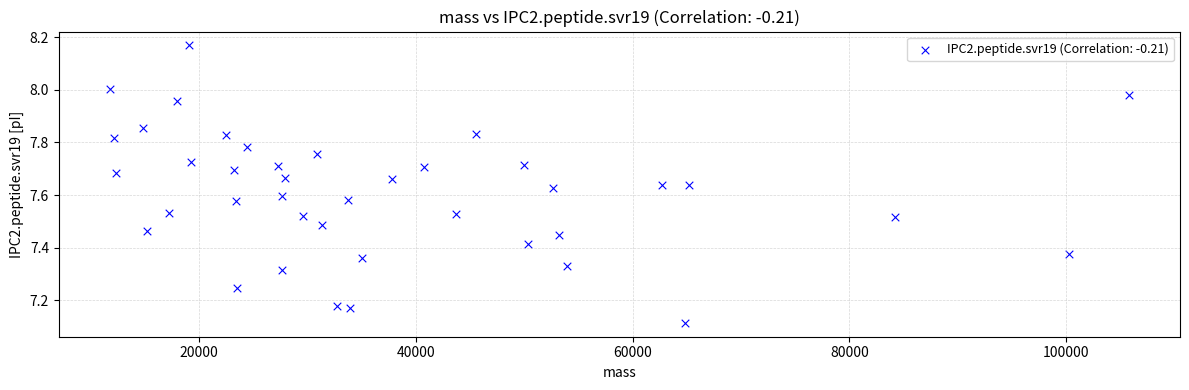

What is the range of Y values (max minus min)?

1.1